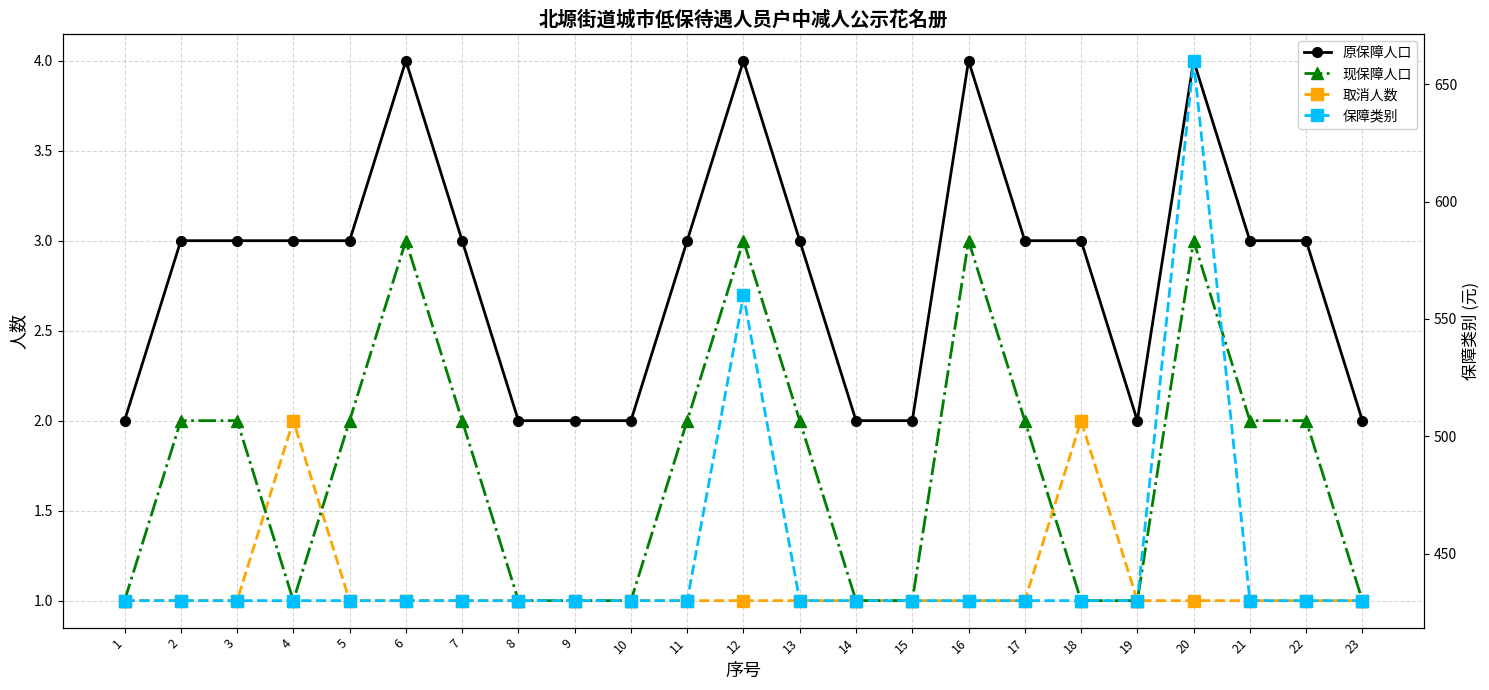

How many categories are shown in the chart?

23